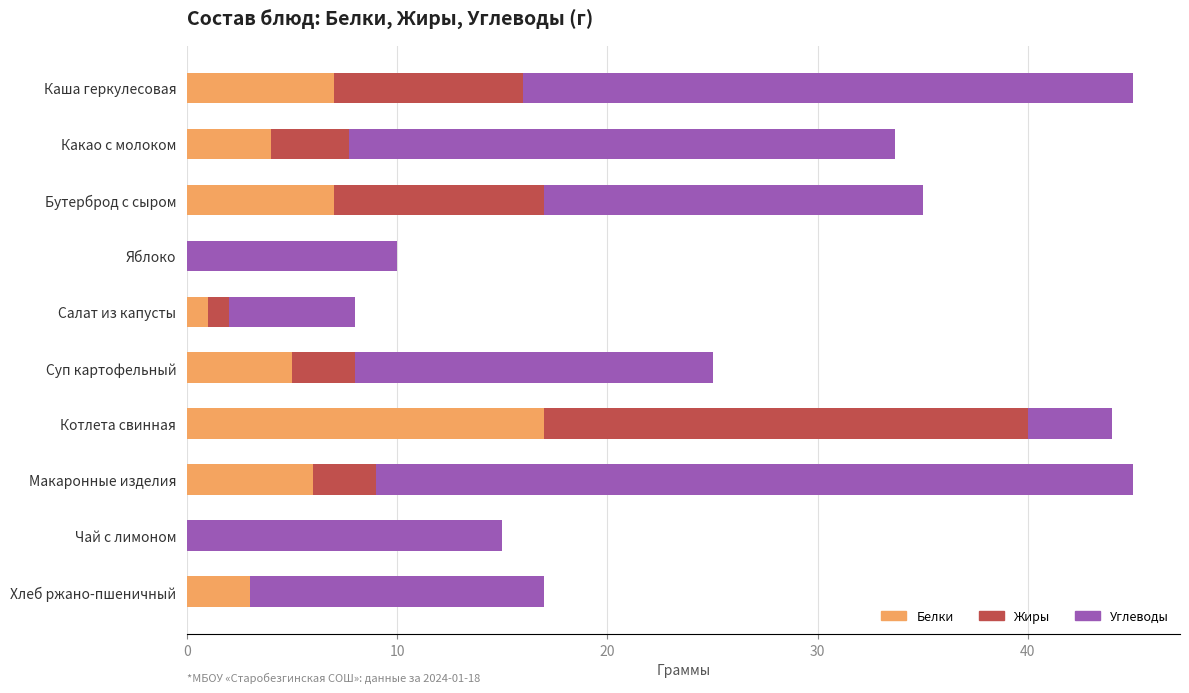

Which category has the highest value in the Белки series?

Котлета свинная